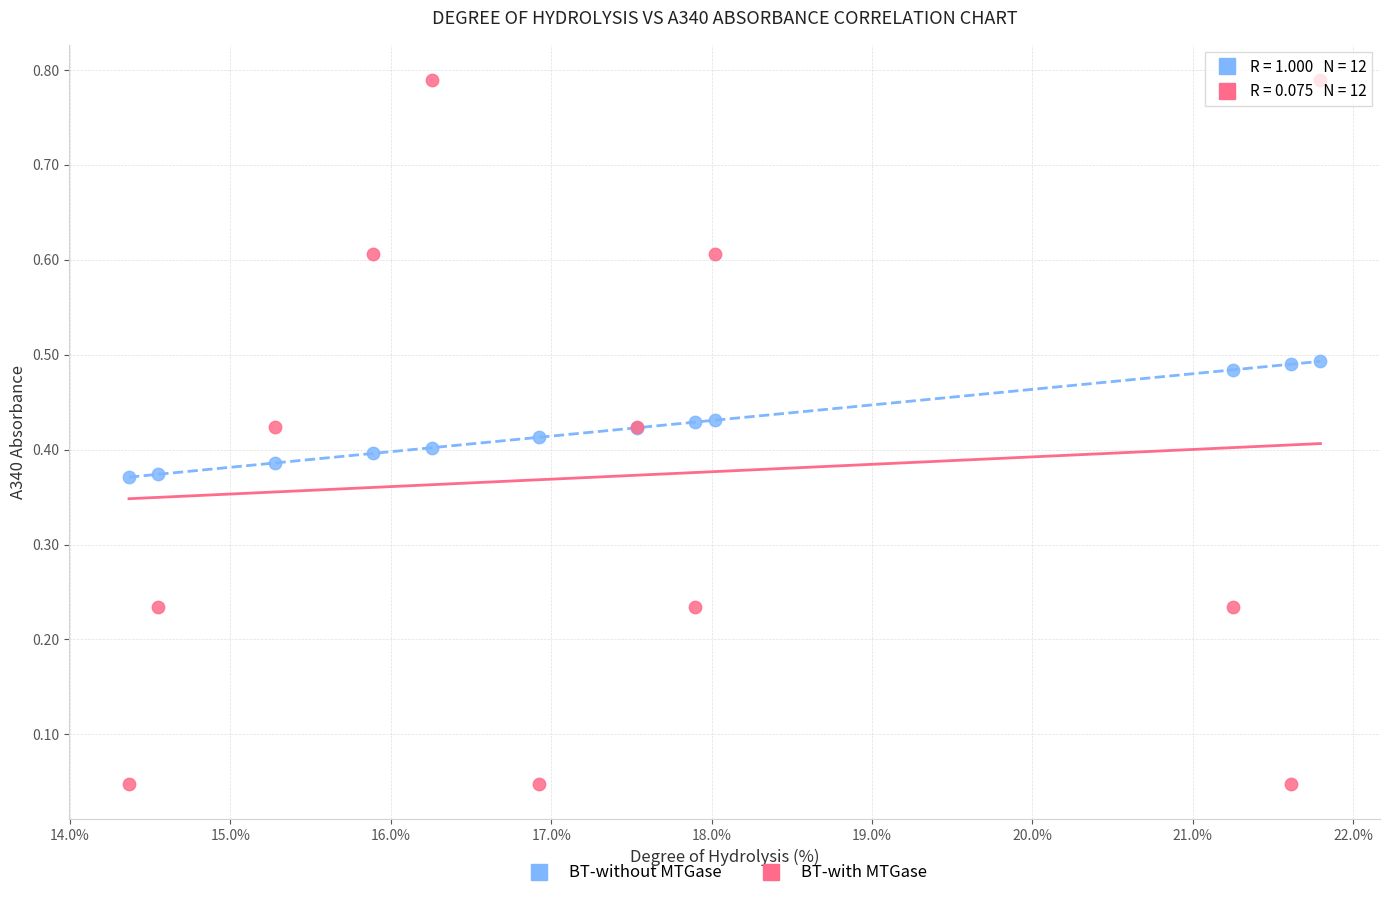

Which series has the widest spread of Y values?

BT-with MTGase